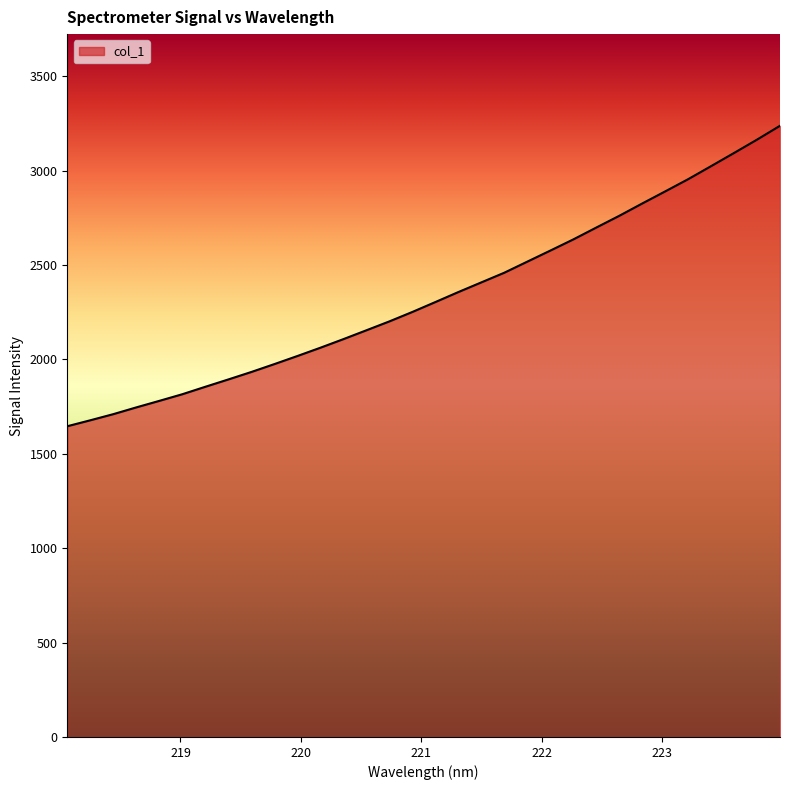

True or false: there are more than 0 points higher than both neighbors.

False